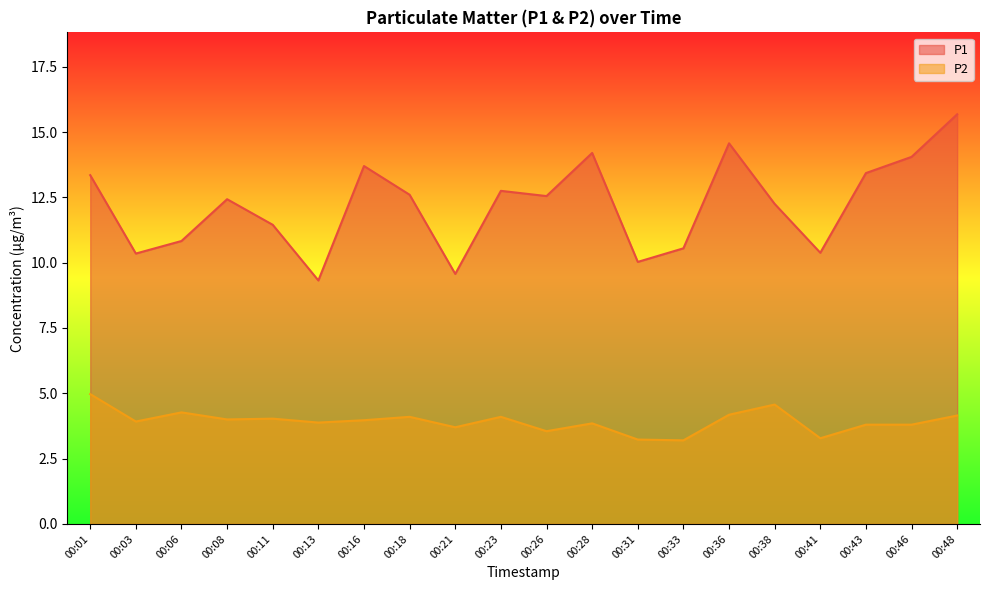

What are all the series names shown in the legend?

P1, P2